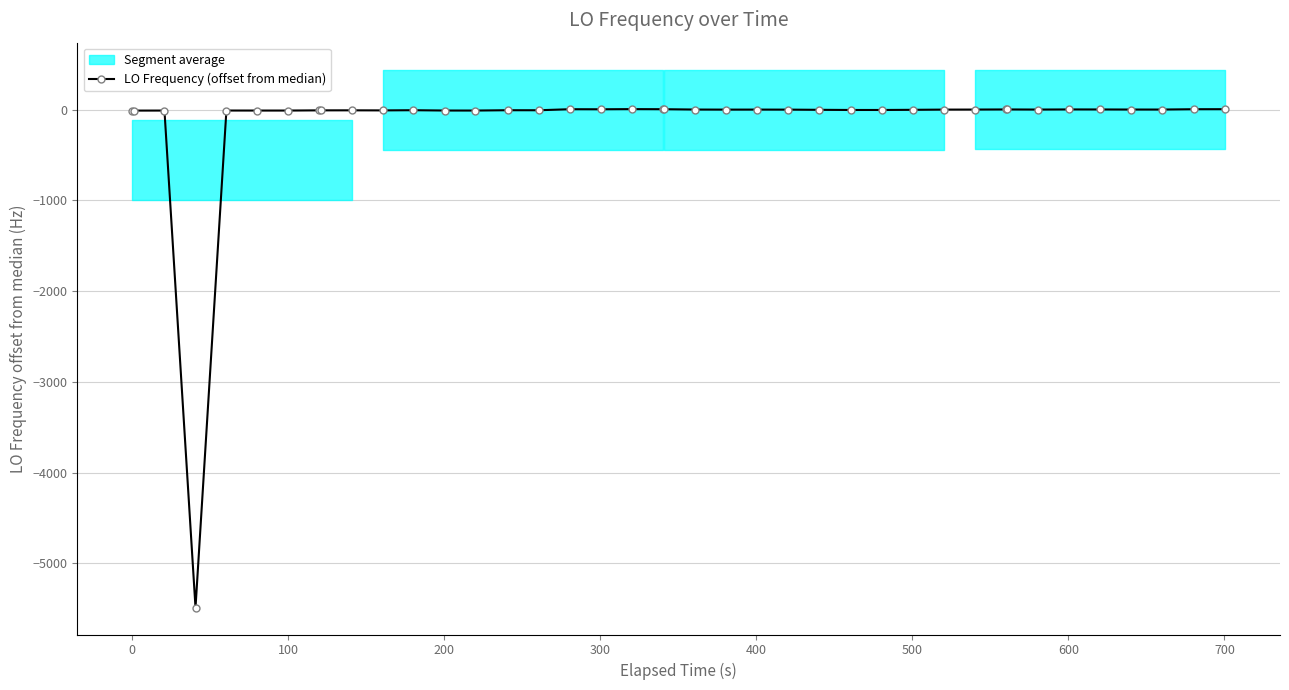

What is the minimum value for LO Frequency (offset from median)?

-5487.2